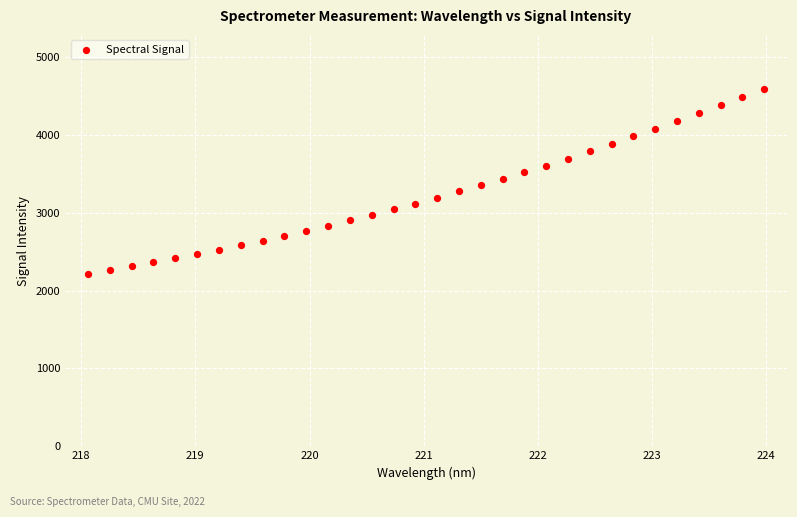

What is the range of X values (max minus min)?

5.9